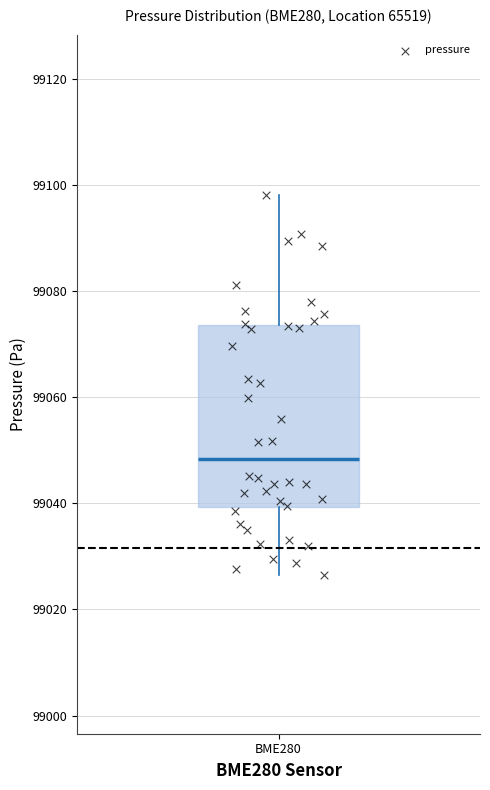

Where does the upper whisker of the box for BME280 end on the y-axis? The values are not printed on the chart, so give them approximately, as read against the axis.

99098